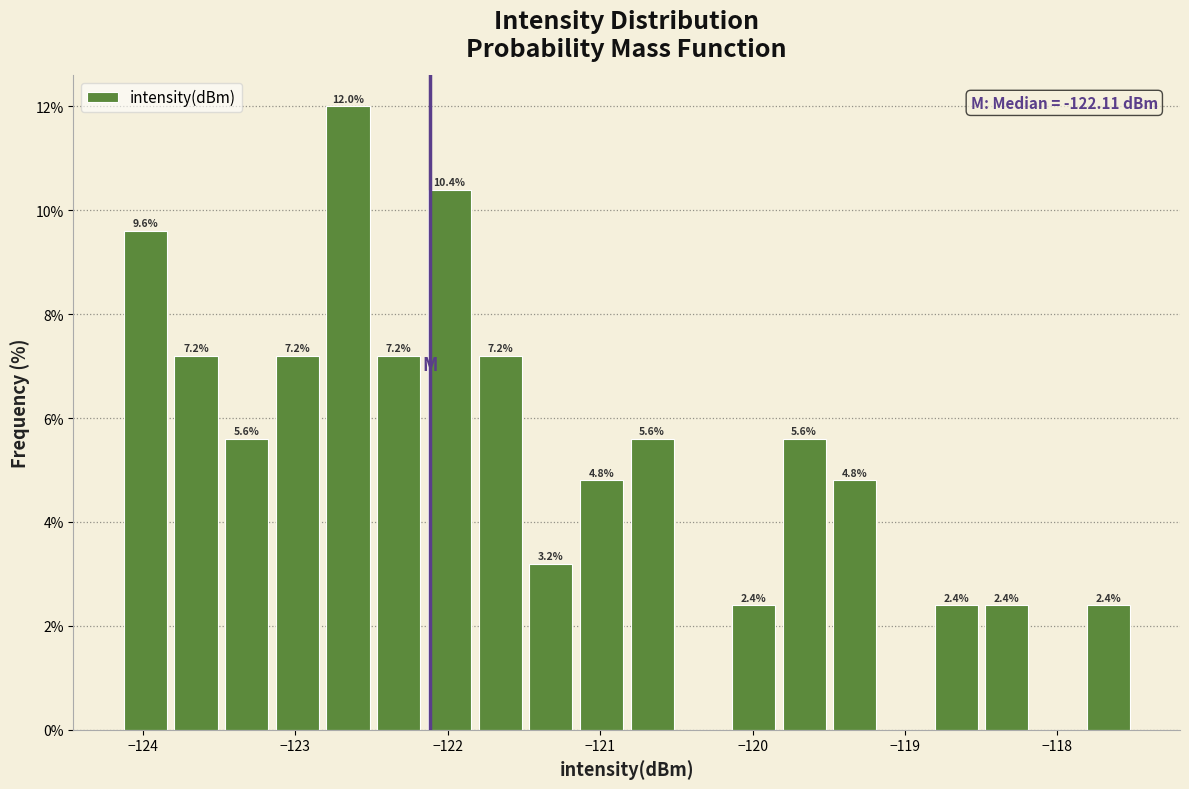

Read against the x-axis, roughly where is the centre of the tallest bar?

-122.7